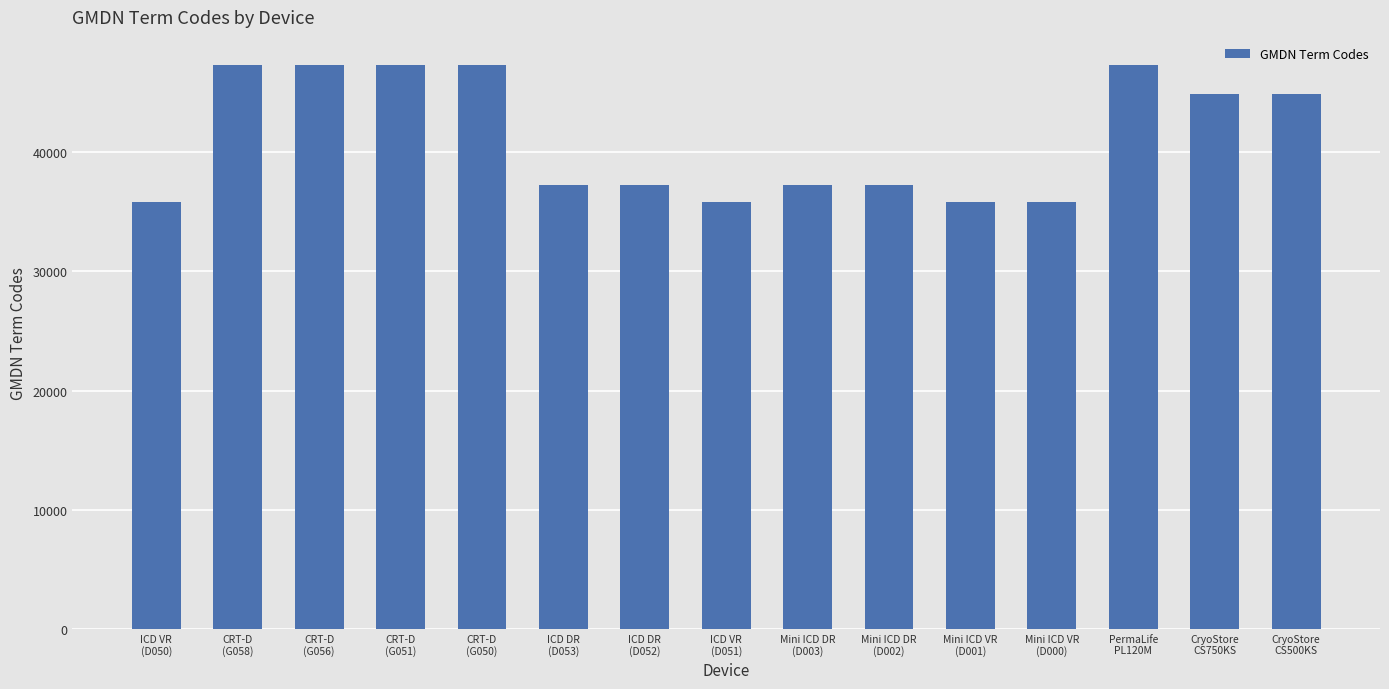

True or false: the data shows 67331 at CryoStore
CS750KS.

False